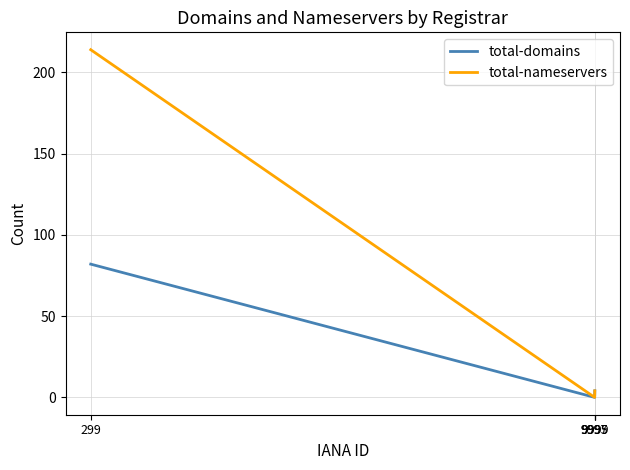

Which series has the largest total across all categories?

total-nameservers